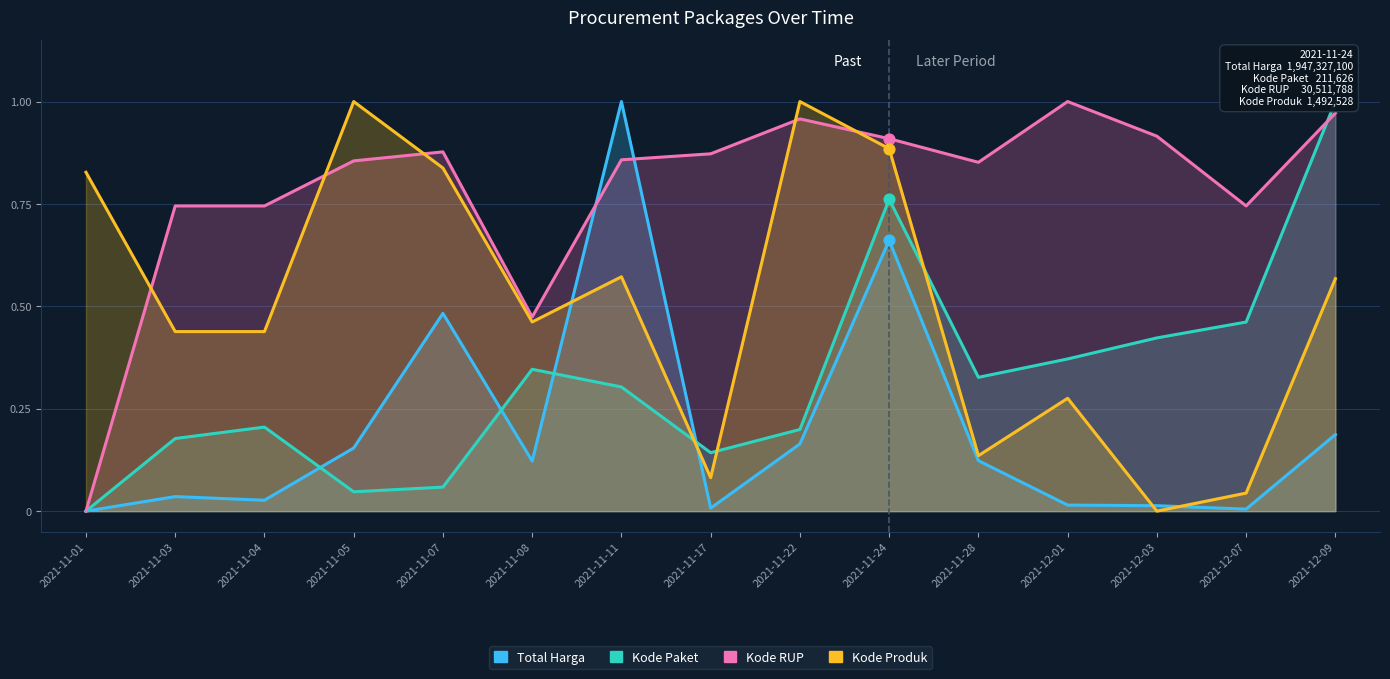

Which series reaches the maximum Y coordinate?

Total Harga